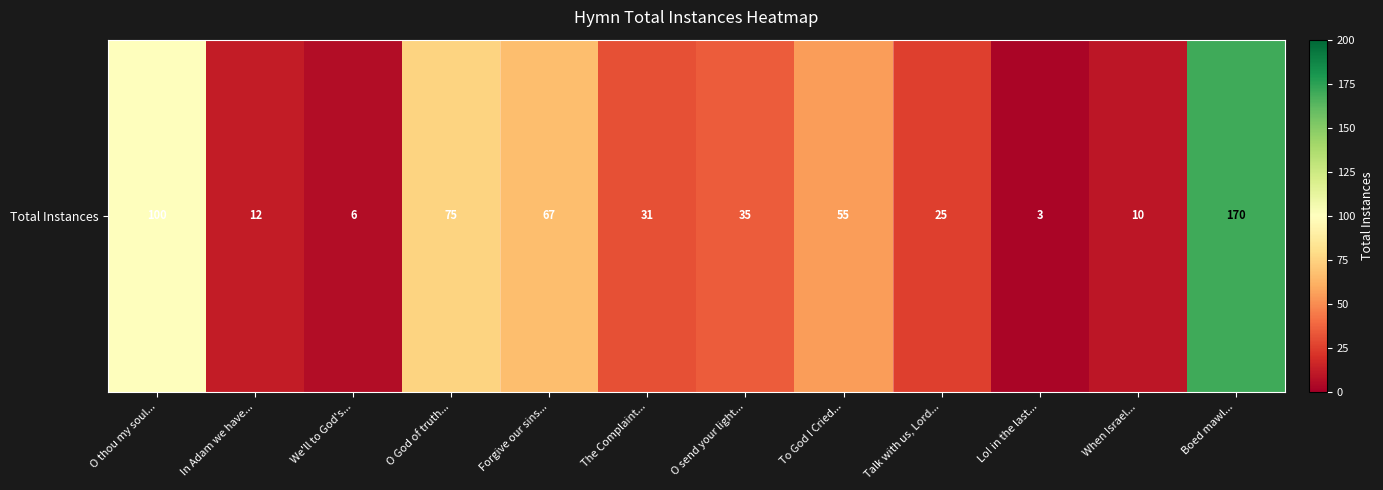

What is the average value?

49